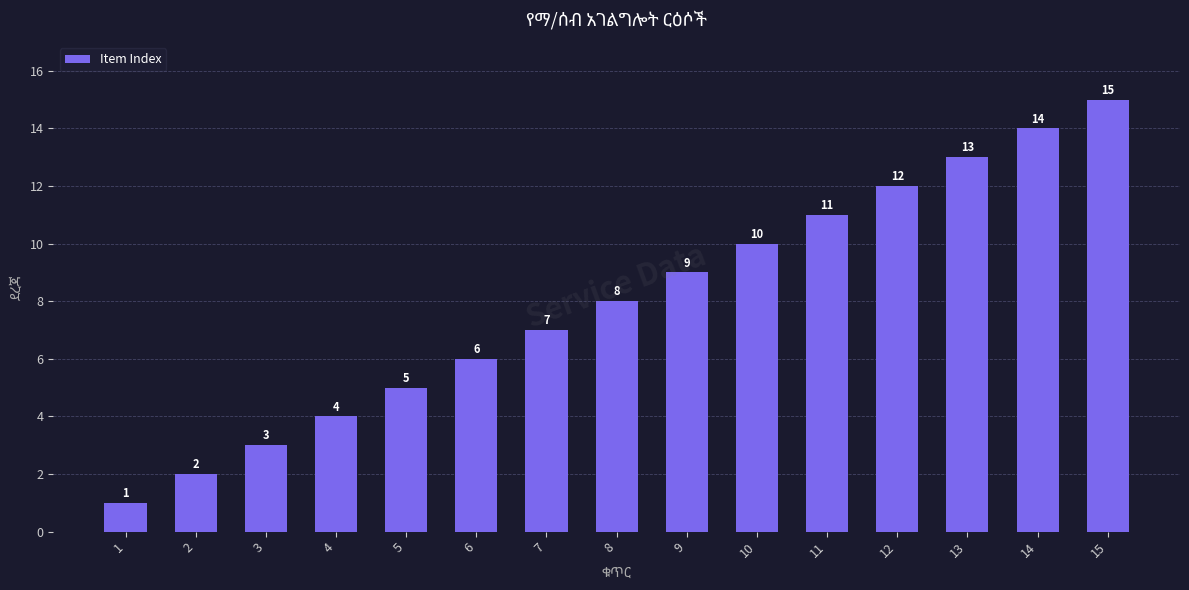

How many distinct data groups are displayed?

1